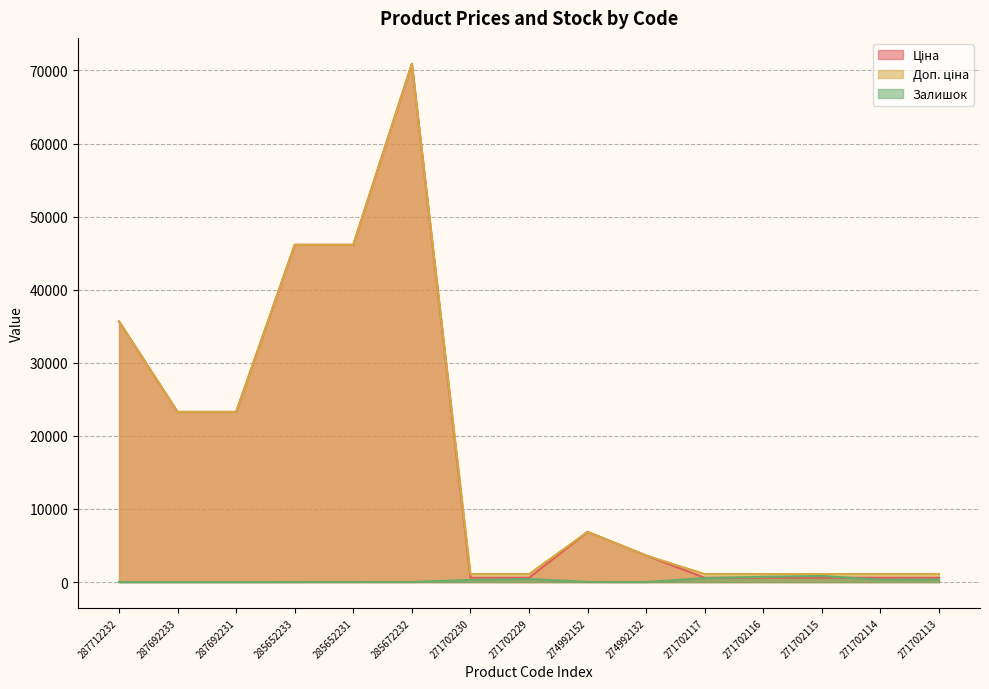

What is the highest value of the Доп. ціна series?

70906.0